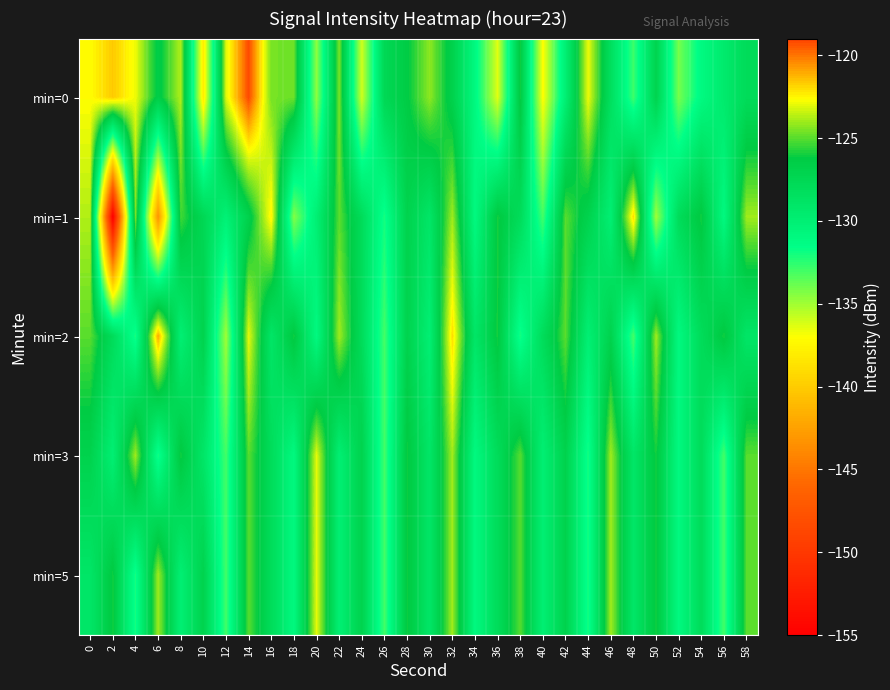

Reading left to right, what are all the values shown in this chart?

min=0: 0=-122.6	2=-121.6	4=-122.9	6=-126.6	8=-123.8	10=-138.0	12=-123.1	14=-119.1	16=-124.6	18=-124.7	20=-134.6	22=-124.5	24=-136.0	26=-127.5	28=-126.4	30=-124.3	32=-126.9	34=-131.0	36=-136.3	38=-126.0	40=-137.1	42=-130.0	44=-122.9	46=-128.3	48=-132.9	50=-127.1	52=-134.1	54=-131.1	56=-129.5	58=-127.9
min=1: 0=-123.8	2=-155.1	4=-124.5	6=-143.3	8=-125.3	10=-127.5	12=-130.2	14=-126.9	16=-122.4	18=-134.4	20=-130.0	22=-125.0	24=-128.0	26=-132.0	28=-127.0	30=-129.0	32=-124.0	34=-131.0	36=-126.0	38=-128.0	40=-133.0	42=-125.0	44=-127.0	46=-130.0	48=-122.0	50=-135.0	52=-128.0	54=-126.0	56=-131.0	58=-124.0
min=2: 0=-125.0	2=-128.0	4=-132.0	6=-121.0	8=-130.0	10=-127.0	12=-135.0	14=-123.0	16=-129.0	18=-126.0	20=-131.0	22=-124.0	24=-128.0	26=-133.0	28=-127.0	30=-130.0	32=-122.0	34=-129.0	36=-126.0	38=-132.0	40=-128.0	42=-125.0	44=-130.0	46=-127.0	48=-133.0	50=-124.0	52=-131.0	54=-128.0	56=-126.0	58=-129.0
min=3: 0=-127.0	2=-130.0	4=-124.0	6=-132.0	8=-126.0	10=-129.0	12=-133.0	14=-125.0	16=-128.0	18=-131.0	20=-123.0	22=-130.0	24=-127.0	26=-133.0	28=-126.0	30=-129.0	32=-124.0	34=-131.0	36=-128.0	38=-125.0	40=-130.0	42=-127.0	44=-132.0	46=-124.0	48=-129.0	50=-126.0	52=-131.0	54=-128.0	56=-133.0	58=-125.0
min=5: 0=-129.0	2=-126.0	4=-132.0	6=-124.0	8=-130.0	10=-127.0	12=-133.0	14=-125.0	16=-128.0	18=-131.0	20=-123.0	22=-130.0	24=-127.0	26=-133.0	28=-126.0	30=-129.0	32=-124.0	34=-131.0	36=-128.0	38=-125.0	40=-130.0	42=-127.0	44=-132.0	46=-124.0	48=-129.0	50=-126.0	52=-131.0	54=-128.0	56=-133.0	58=-125.0